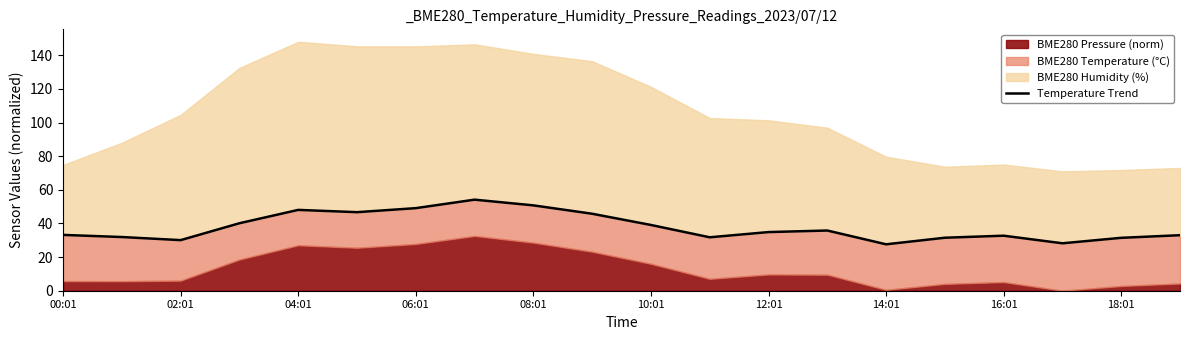

What is the value of the 2nd point from the left?

31.9